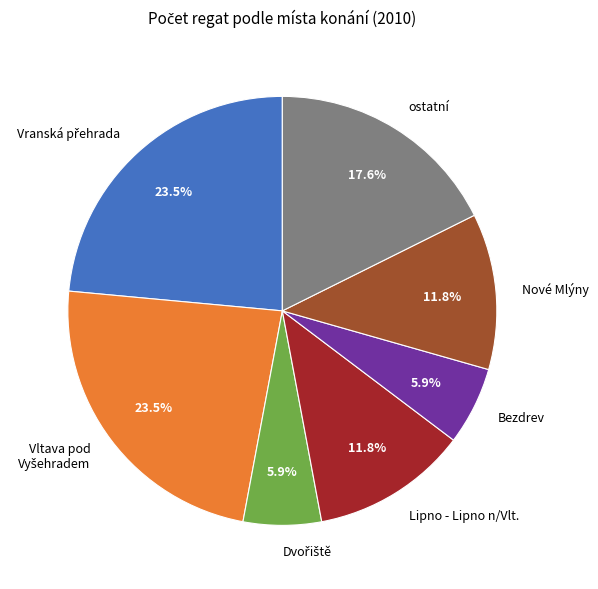

How many slices are in this pie chart?

7